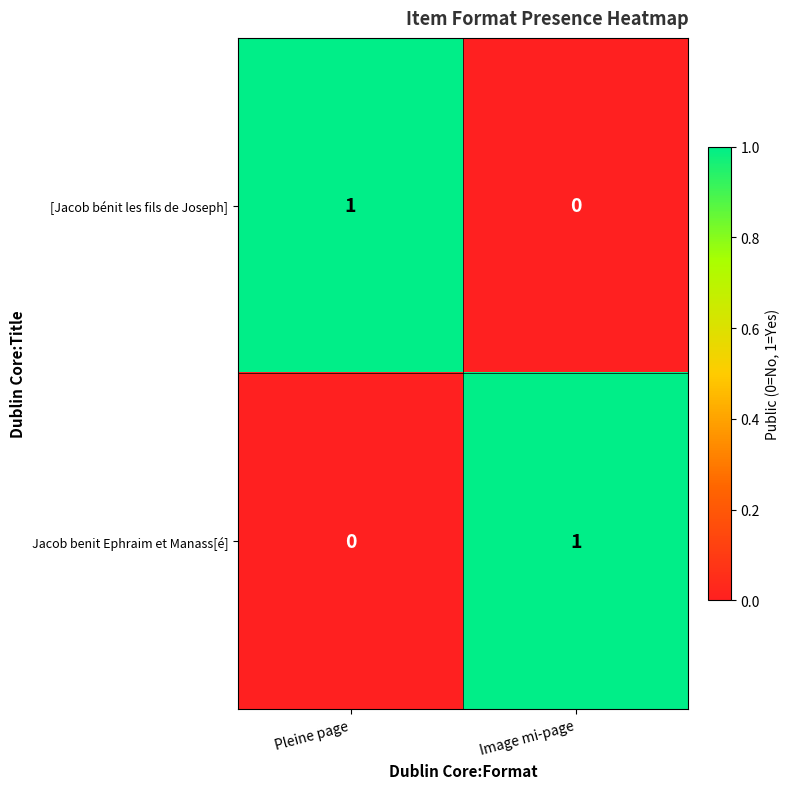

Is it true that [Jacob bénit les fils de Joseph] equals 2 at Pleine page?

False